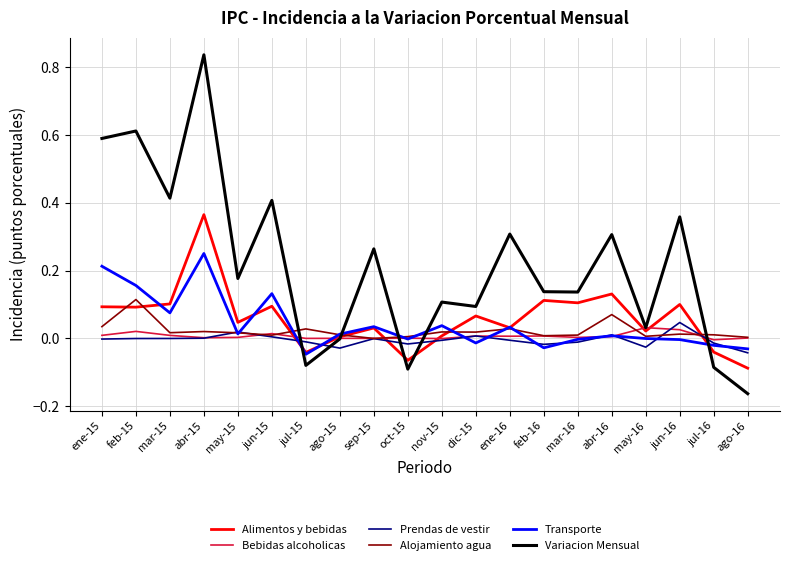

Count the number of data series in this chart.

6